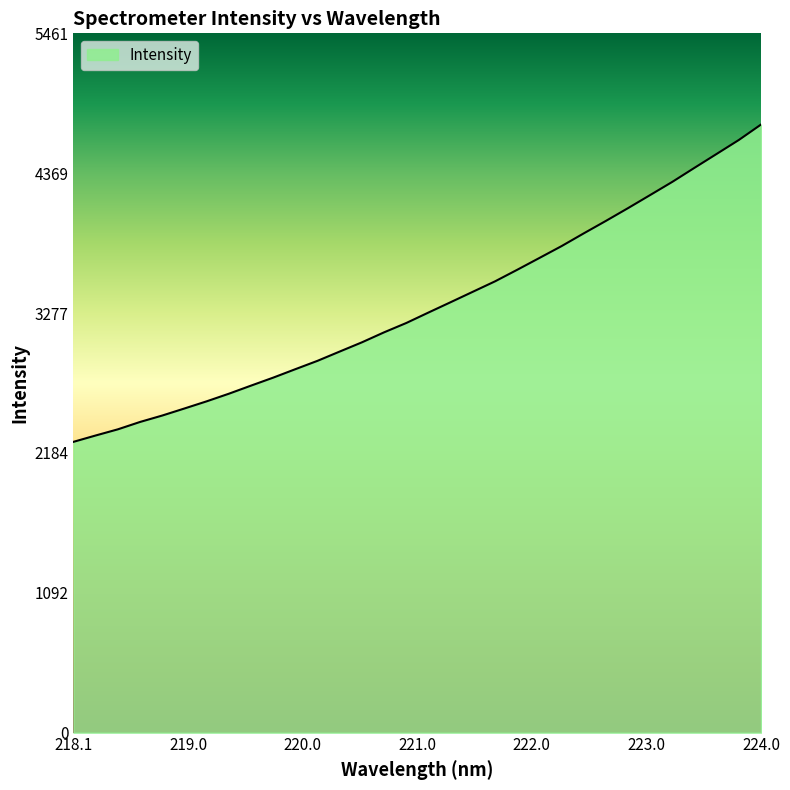

What is the difference between the second highest and second lowest values?

2308.2